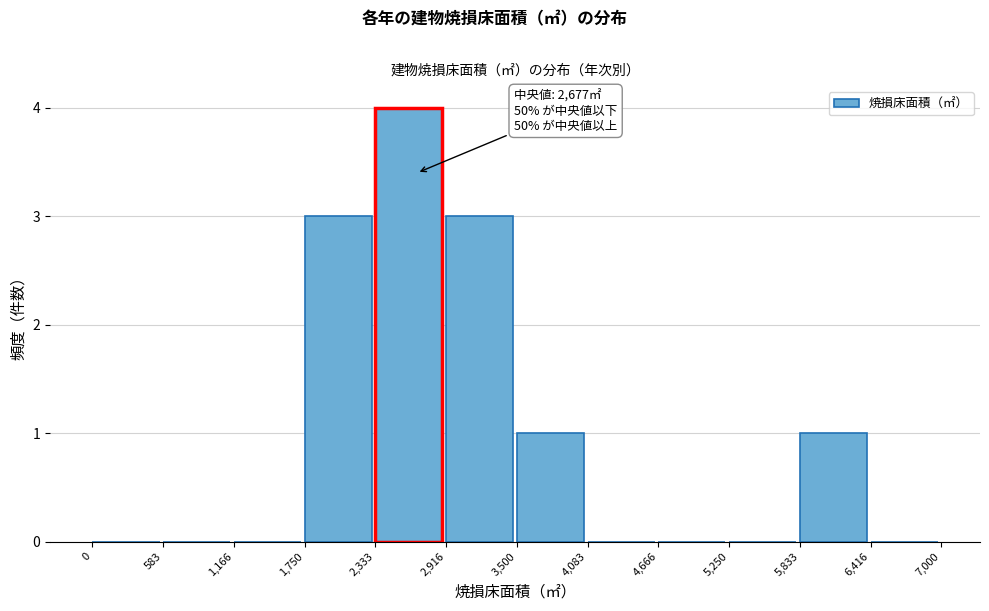

Over which range of the x-axis is the bar tallest?

2,333 to 2,916